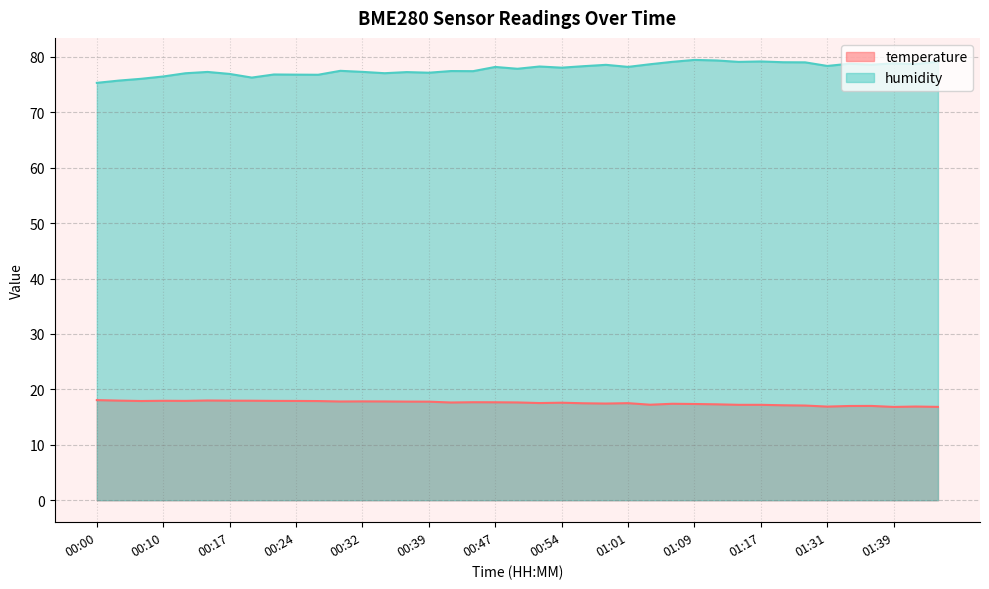

True or false: humidity and temperature intersect in this chart.

False